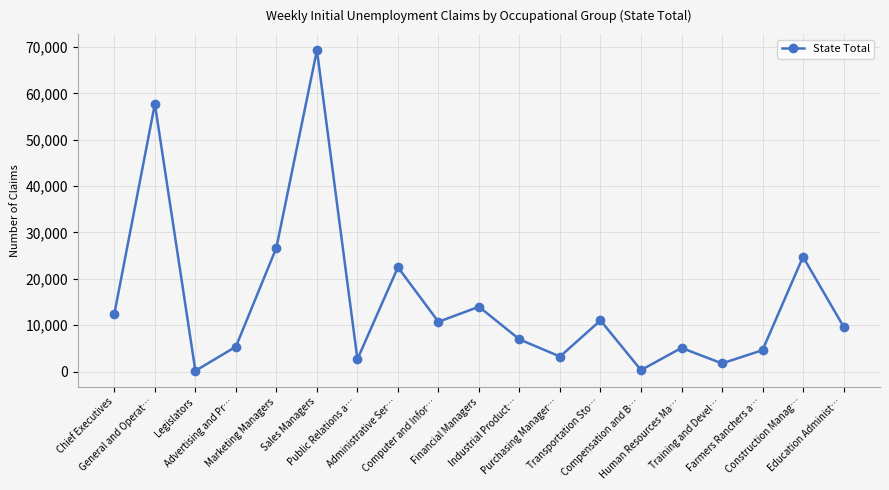

True or false: the data shows 24750 at Construction Manag….

True